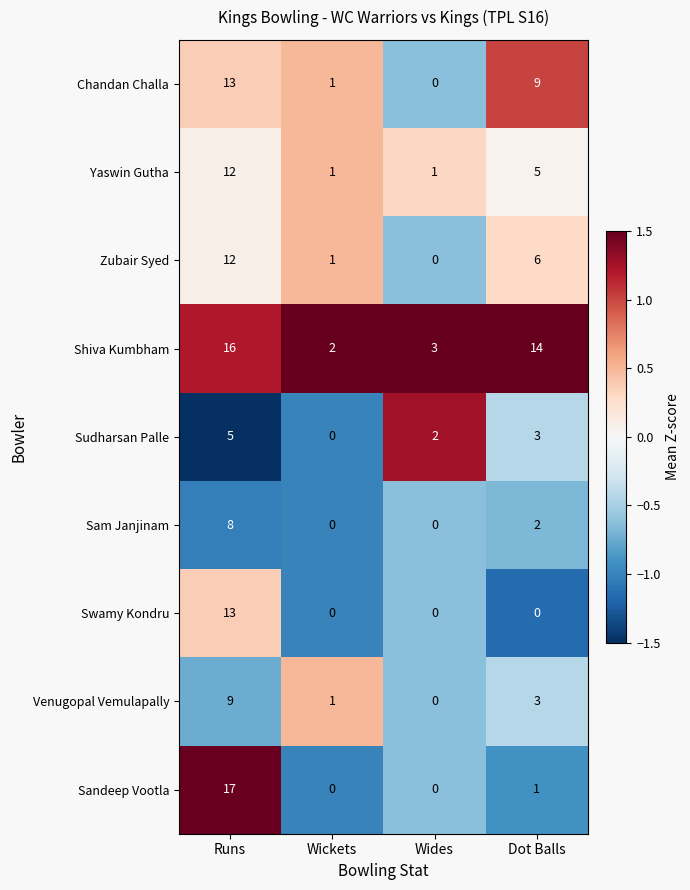

Which series has the largest range (max minus min)?

Sandeep Vootla